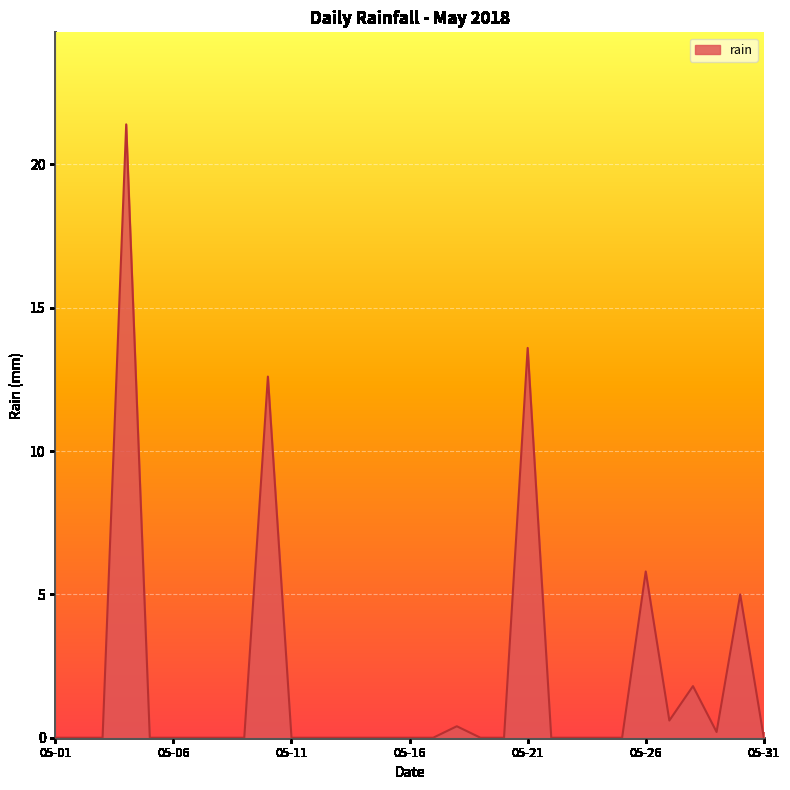

What is the maximum value shown in the chart?

21.4